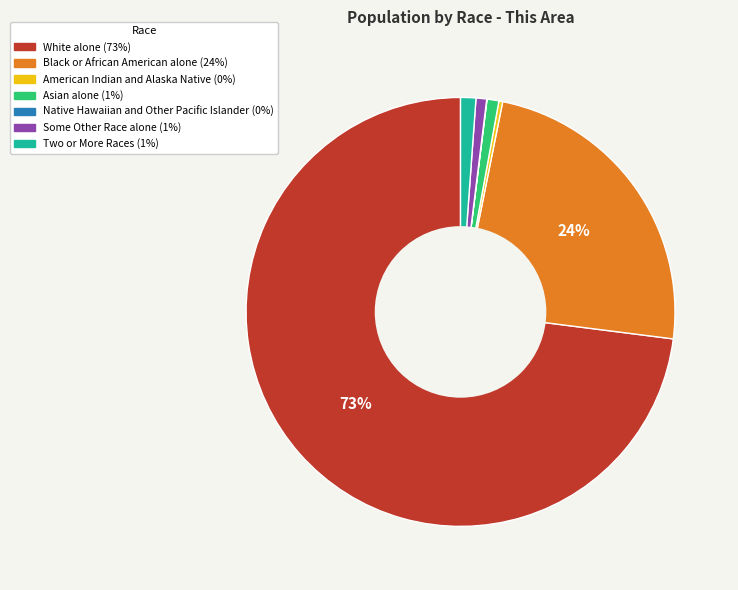

Which slice is the largest?

White alone